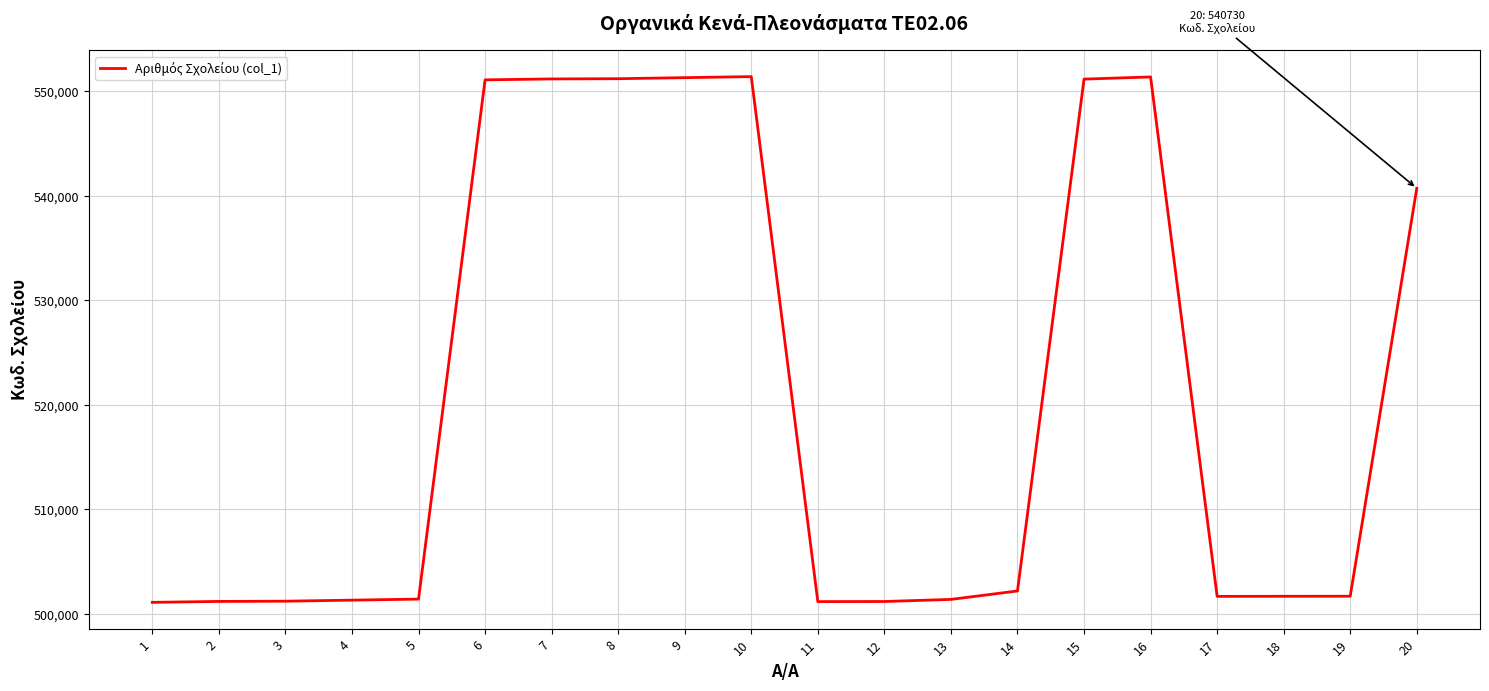

At which label does the data first exceed 501696?

6